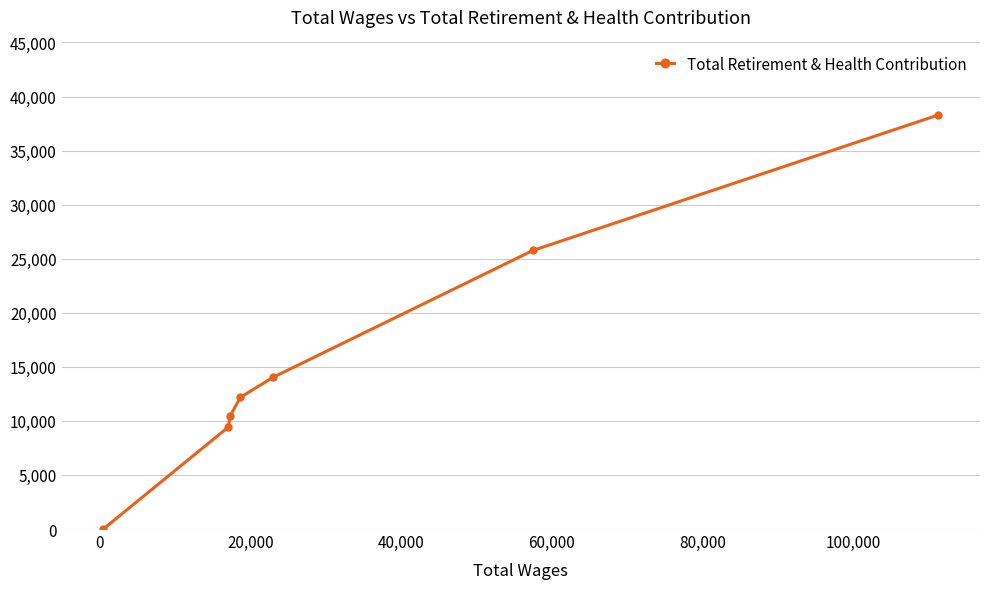

Reading left to right, what are all the values shown in this chart?

0	9430	10470	12183	14025	25760	38289